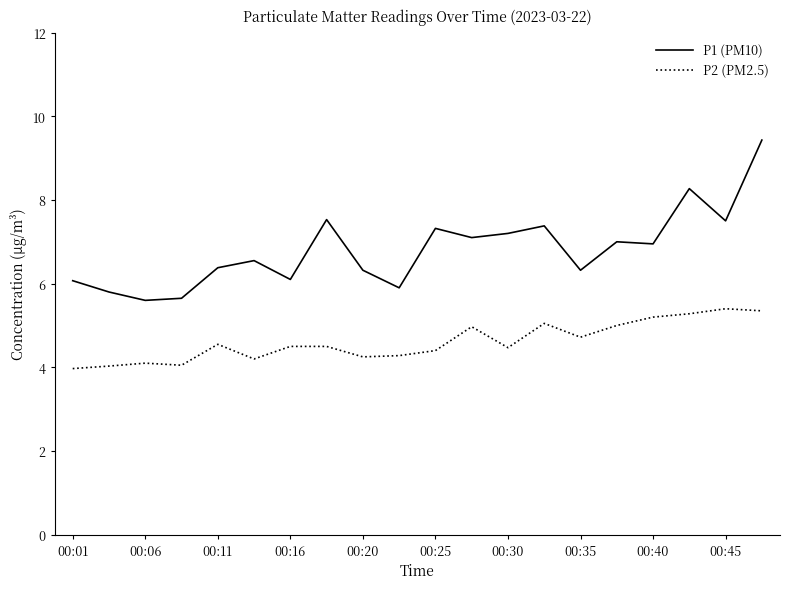

True or false: P2 (PM2.5) and P1 (PM10) cross at least once.

False